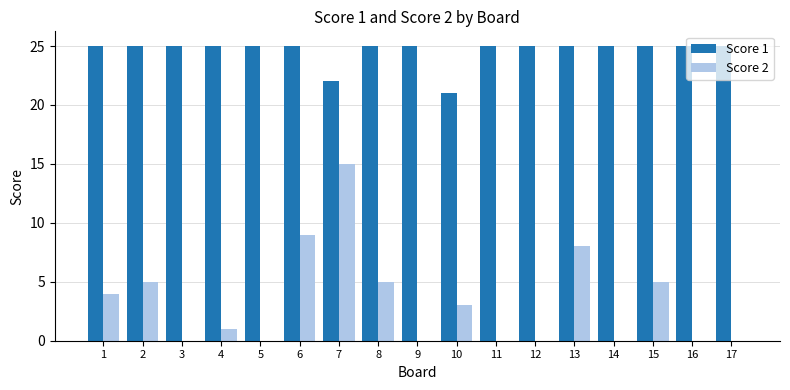

At which category is the sum across all series the highest?

7